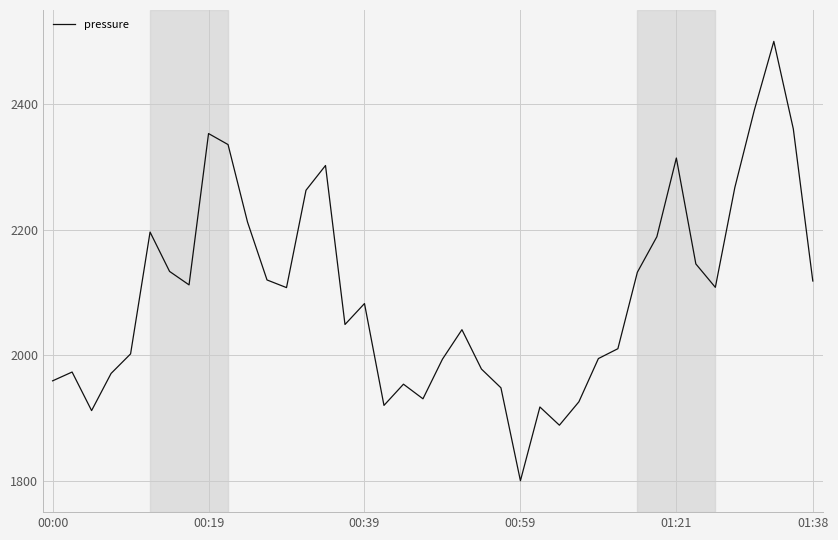

What is the maximum value shown in the chart?

2500.0